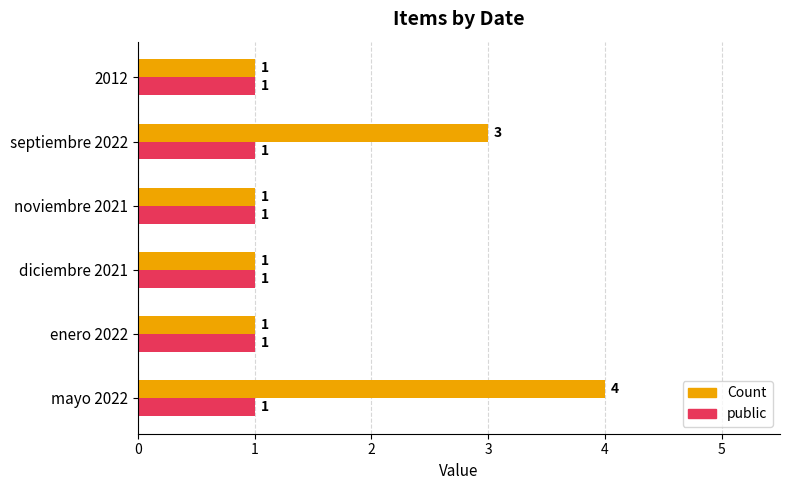

What are all the series names shown in the legend?

Count, public